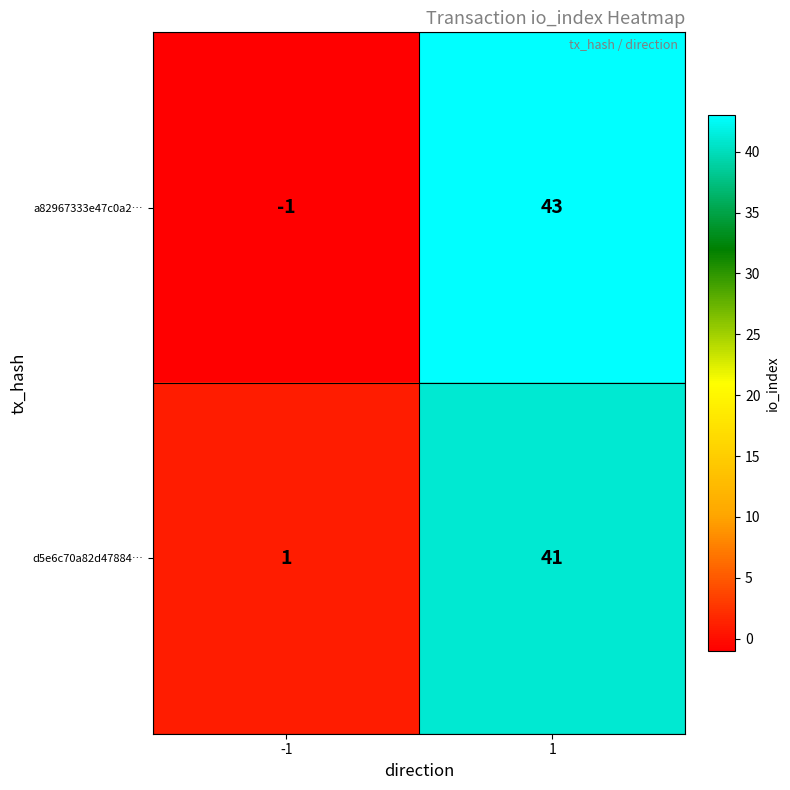

At -1, list the series in order from smallest to largest.

a82967333e47c0a2…, d5e6c70a82d47884…